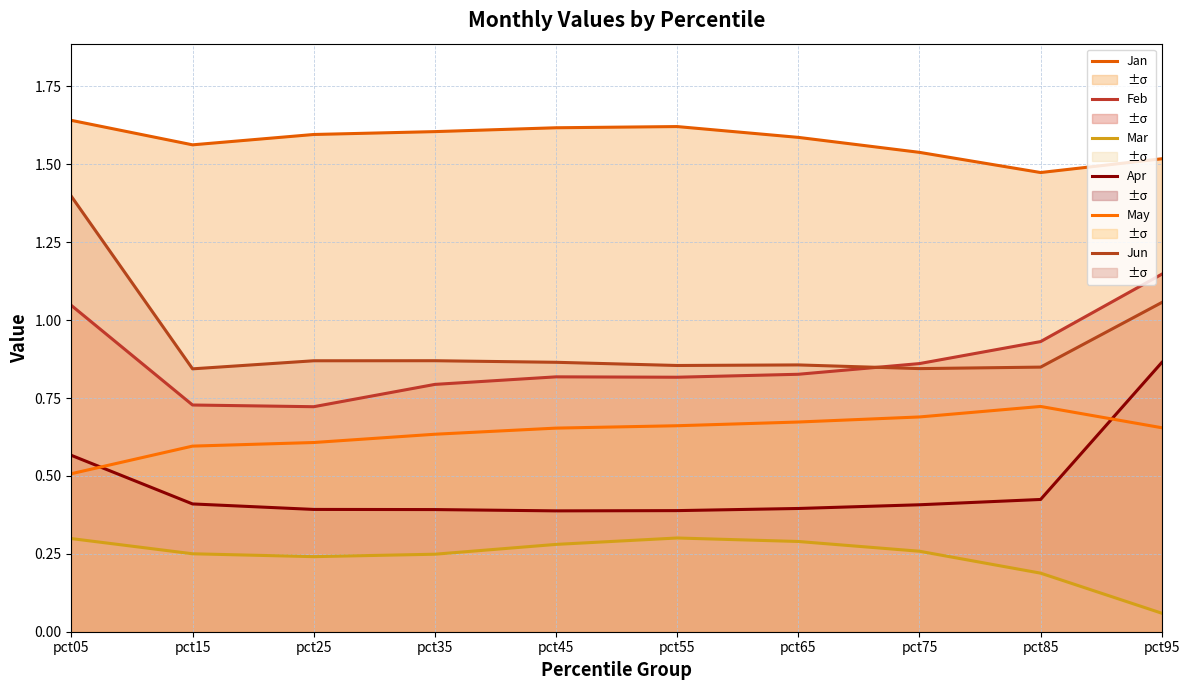

What is the maximum value for Apr?

0.9